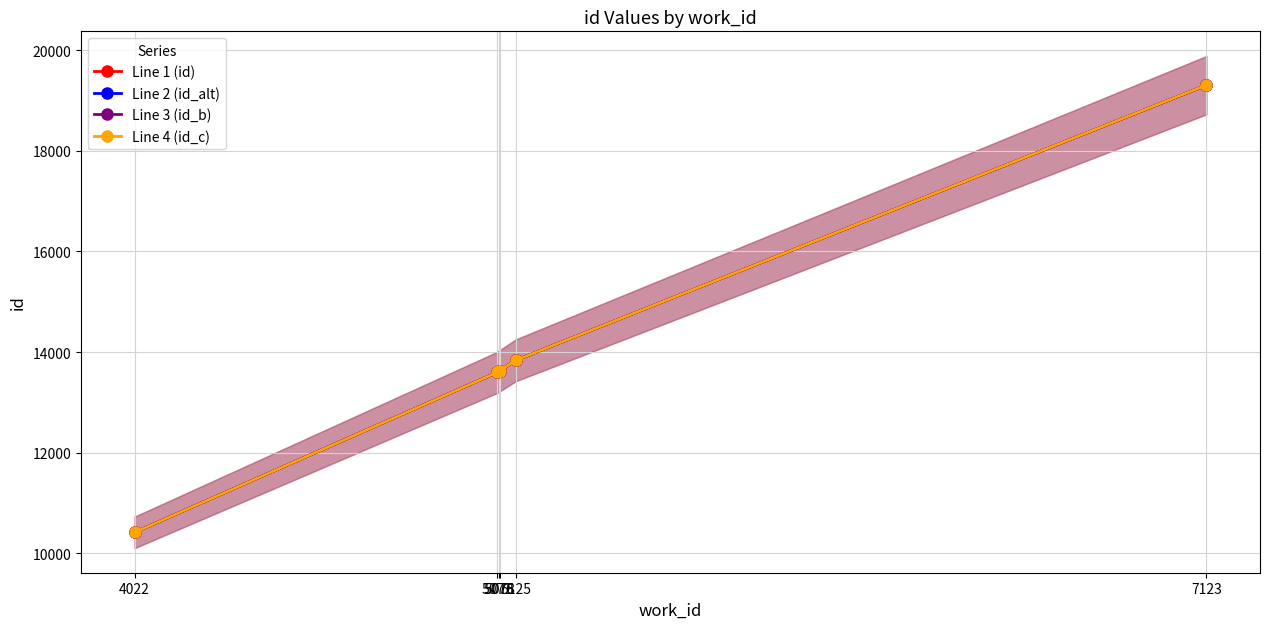

How many values in the Line 2 (id_alt) series exceed 13629?

2